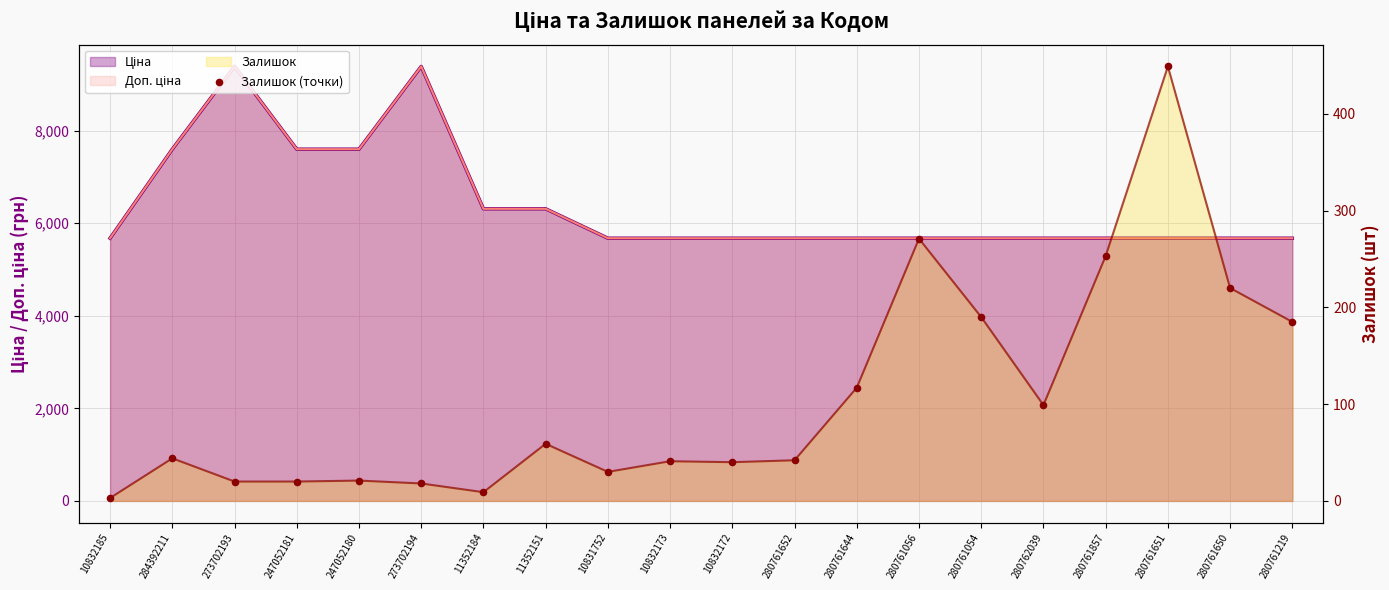

What is the change in value from 280762039 to 280761651?

+350